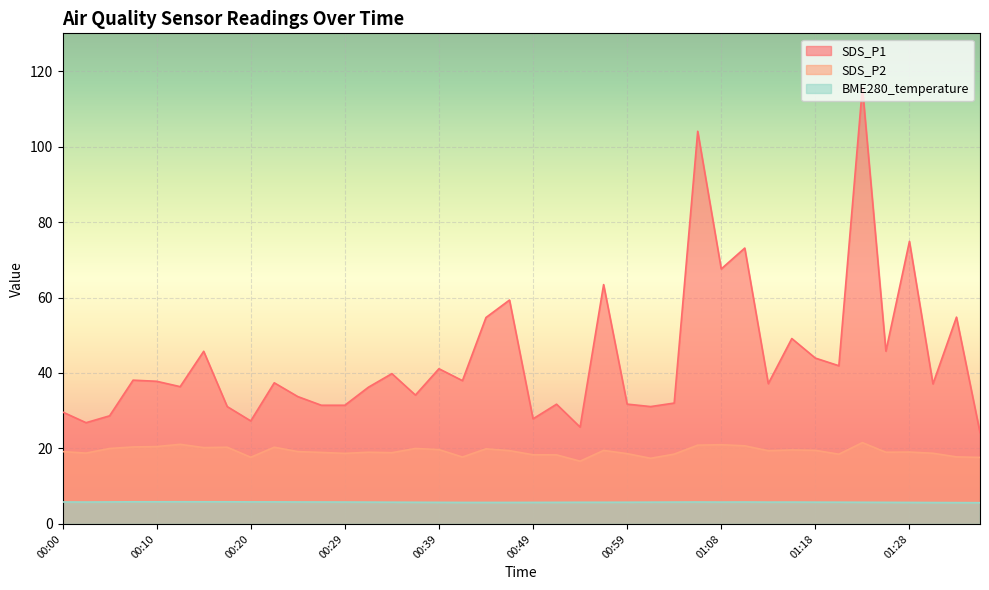

At 01:11, list the series in order from largest to smallest.

SDS_P1, SDS_P2, BME280_temperature